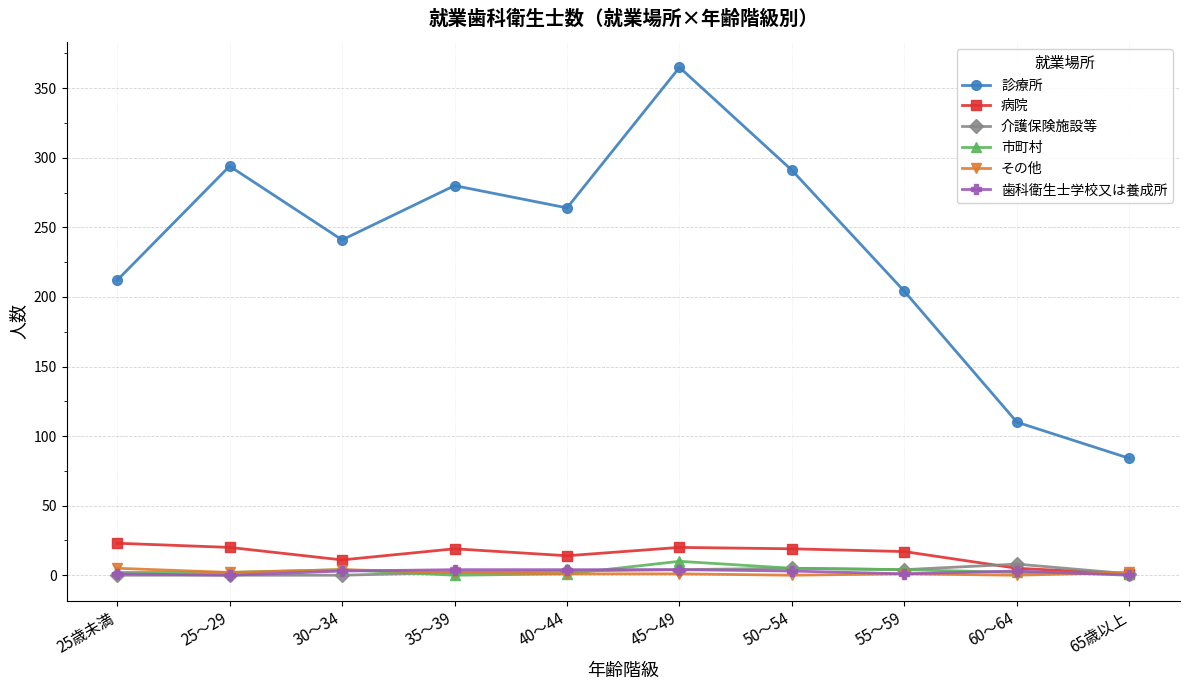

Which category has the highest value in the 診療所 series?

45～49